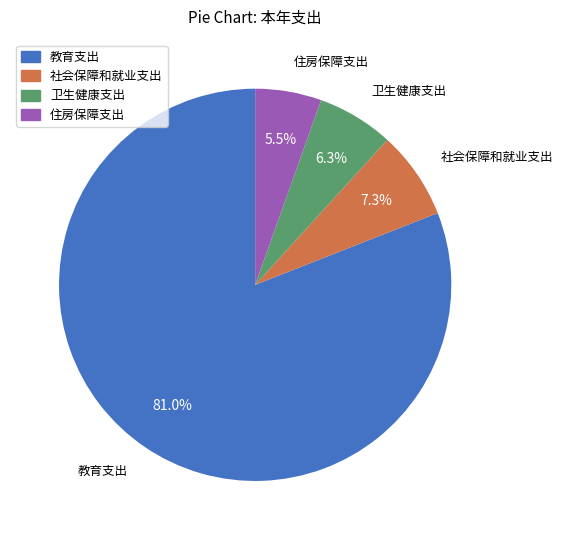

To the nearest percent, what portion does 卫生健康支出 represent?

6%